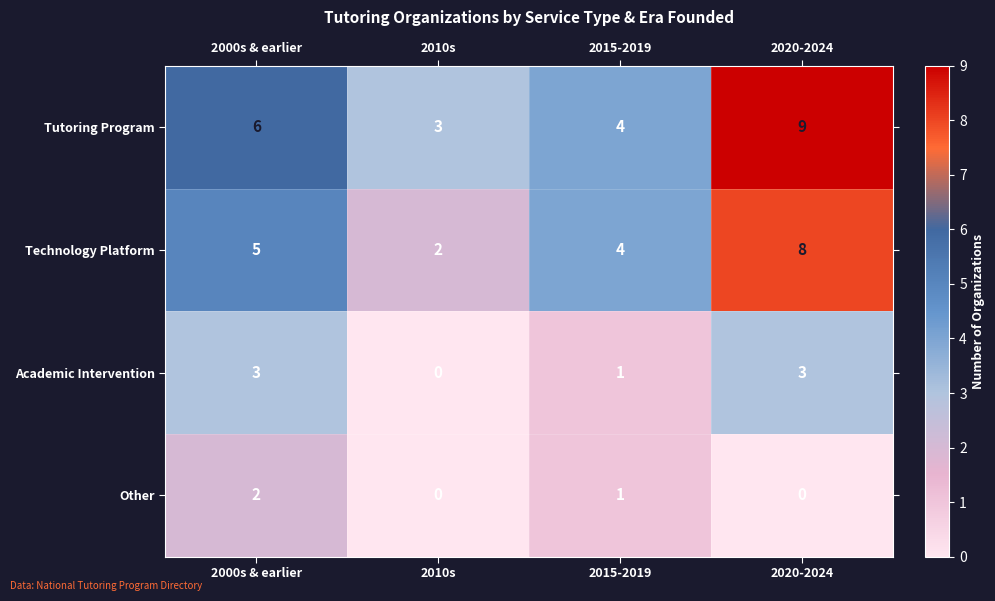

The Technology Platform series shows 5 at 2000s & earlier. True or false?

True